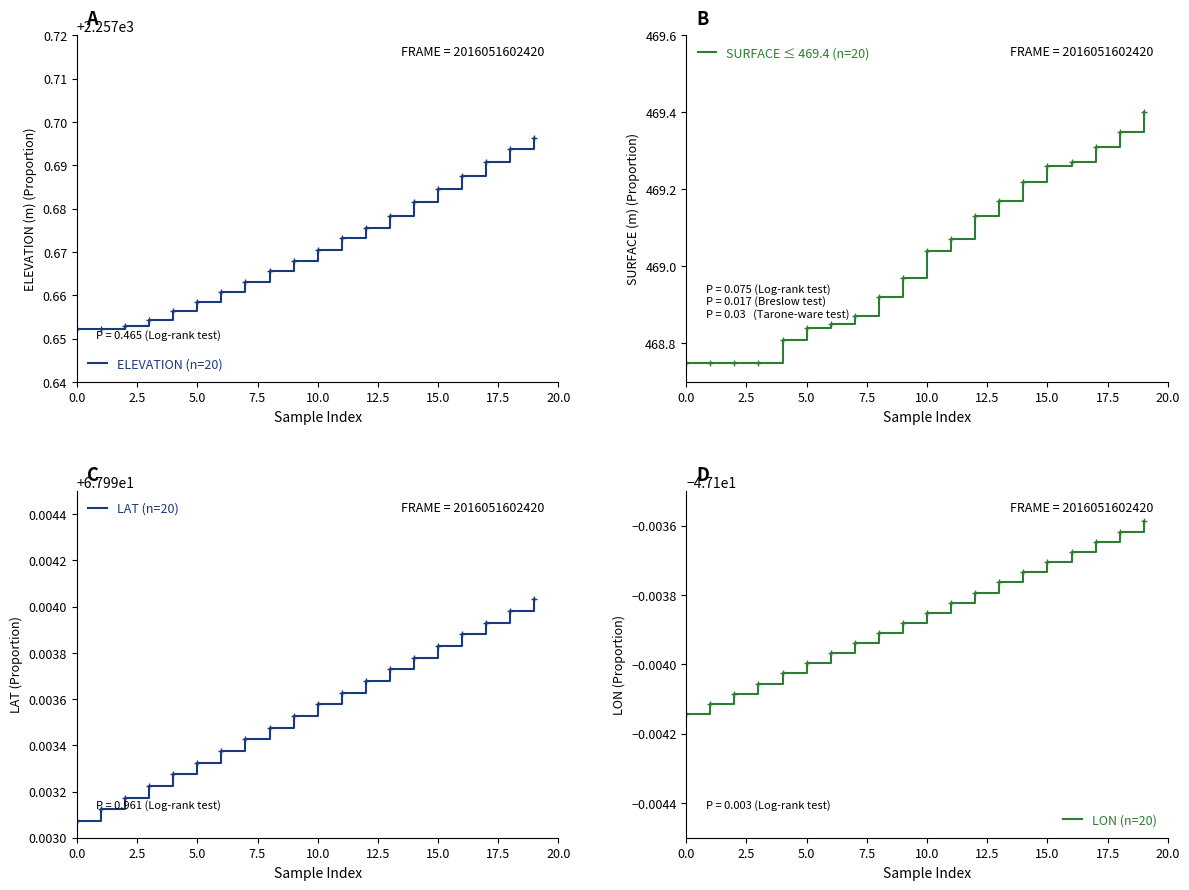

At how many categories does at least one series exceed 1313?

20